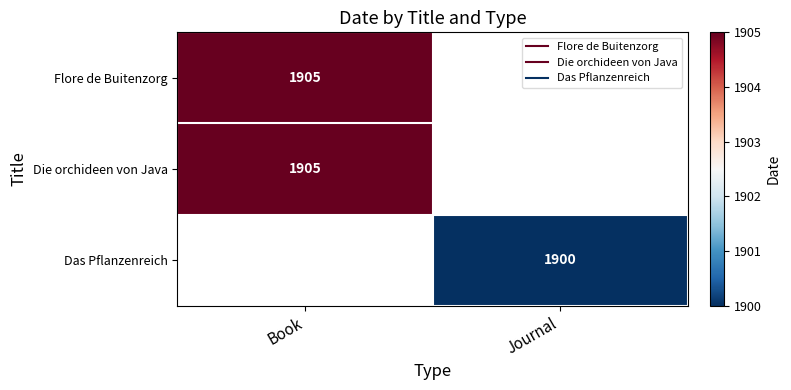

Count the number of data series in this chart.

3